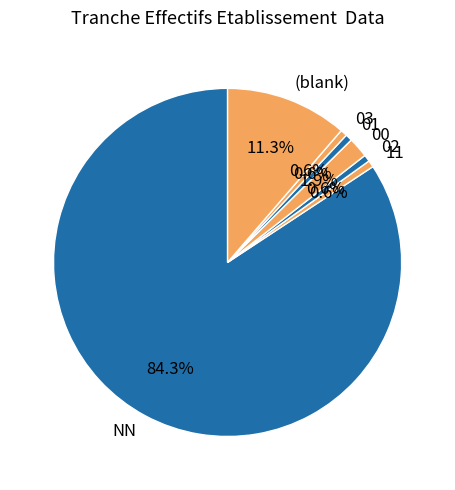

To the nearest percent, what is the difference between the largest and smallest slice percentages?

84%